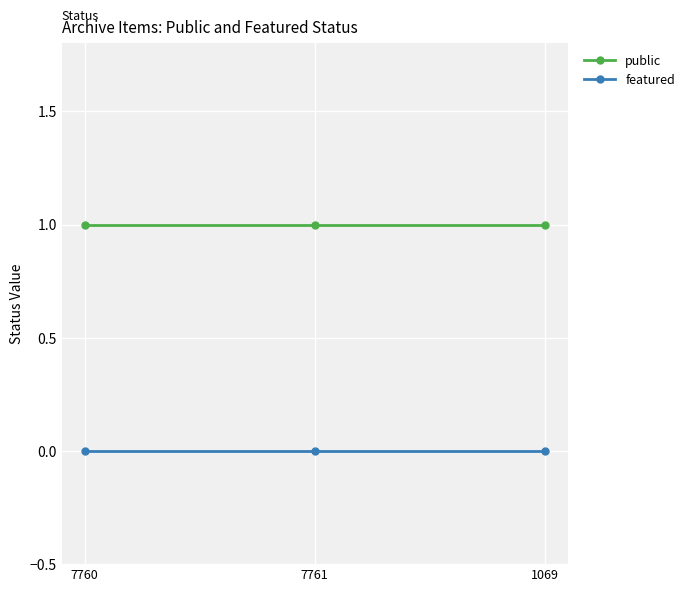

At 7761, list the series in order from smallest to largest.

featured, public